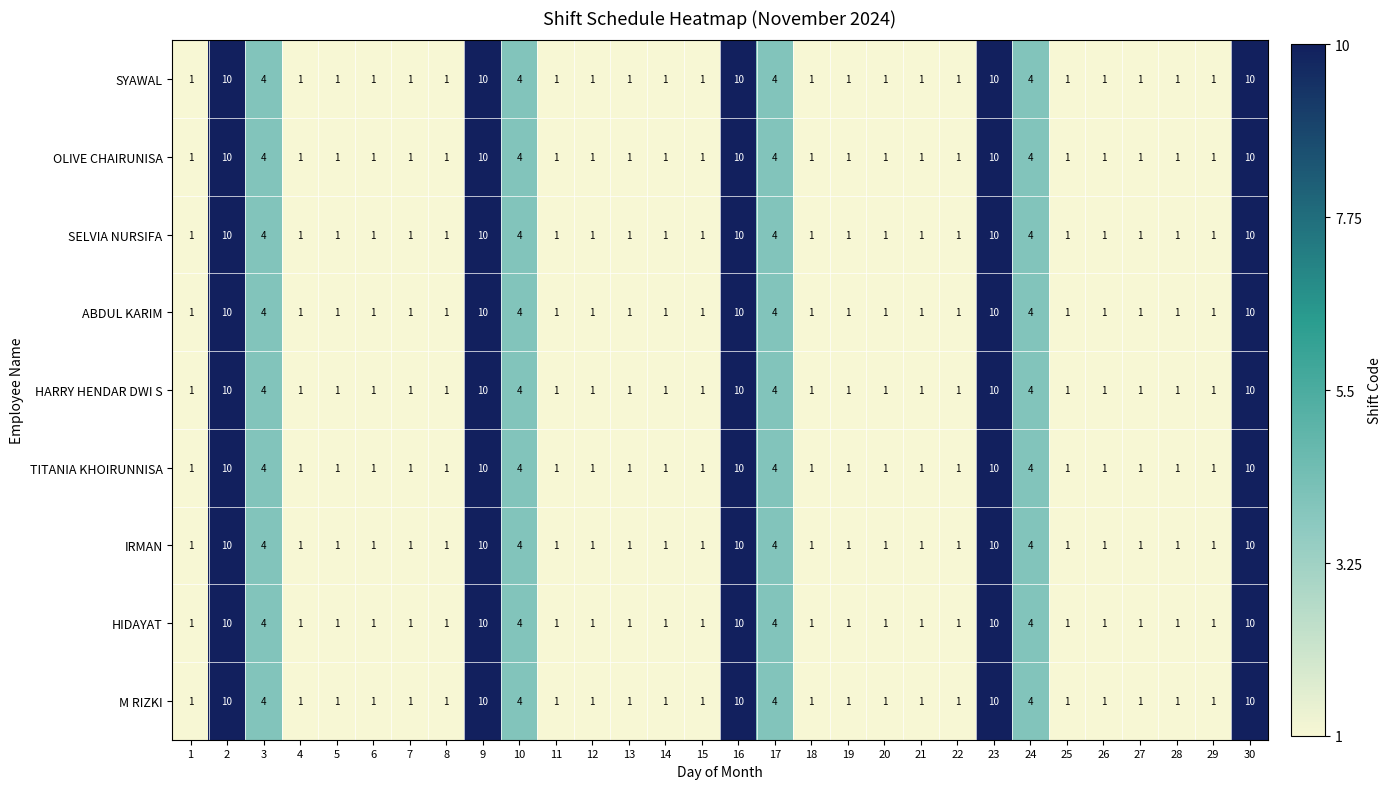

At how many categories does at least one series exceed 6?

5